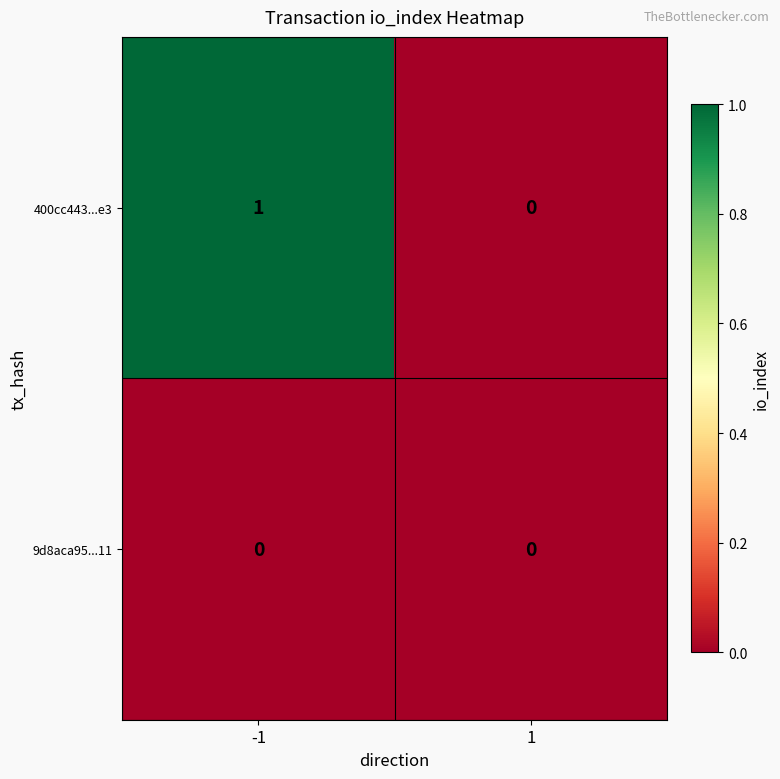

Is it true that 400cc443...e3 equals -1 at 1?

False